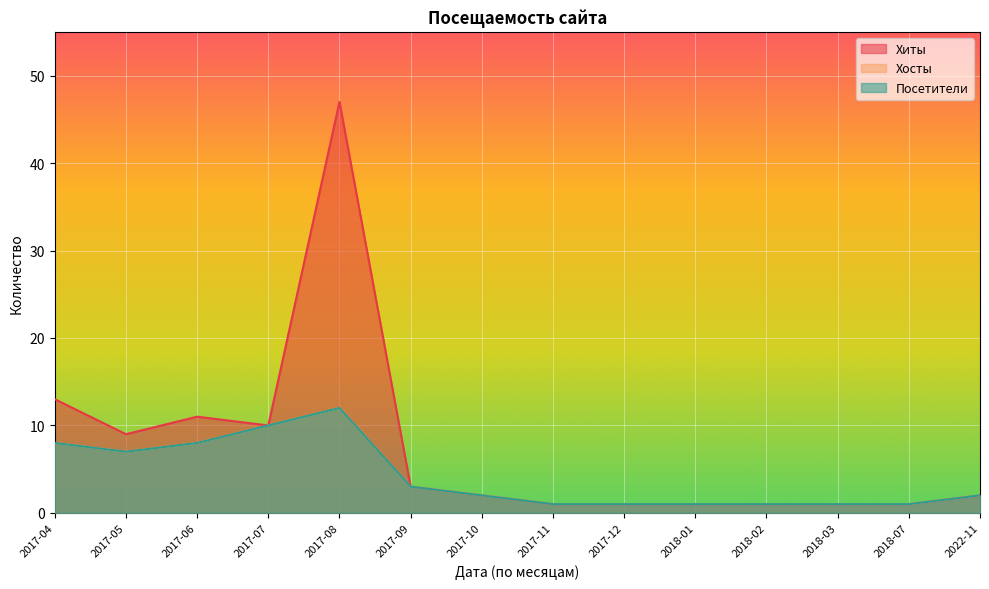

Reading left to right, transcribe all the data shown in this chart.

Хиты: 2017-04=13	2017-05=9	2017-06=11	2017-07=10	2017-08=47	2017-09=3	2017-10=2	2017-11=1	2017-12=1	2018-01=1	2018-02=1	2018-03=1	2018-07=1	2022-11=2
Хосты: 2017-04=8	2017-05=7	2017-06=8	2017-07=10	2017-08=12	2017-09=3	2017-10=2	2017-11=1	2017-12=1	2018-01=1	2018-02=1	2018-03=1	2018-07=1	2022-11=2
Посетители: 2017-04=8	2017-05=7	2017-06=8	2017-07=10	2017-08=12	2017-09=3	2017-10=2	2017-11=1	2017-12=1	2018-01=1	2018-02=1	2018-03=1	2018-07=1	2022-11=2